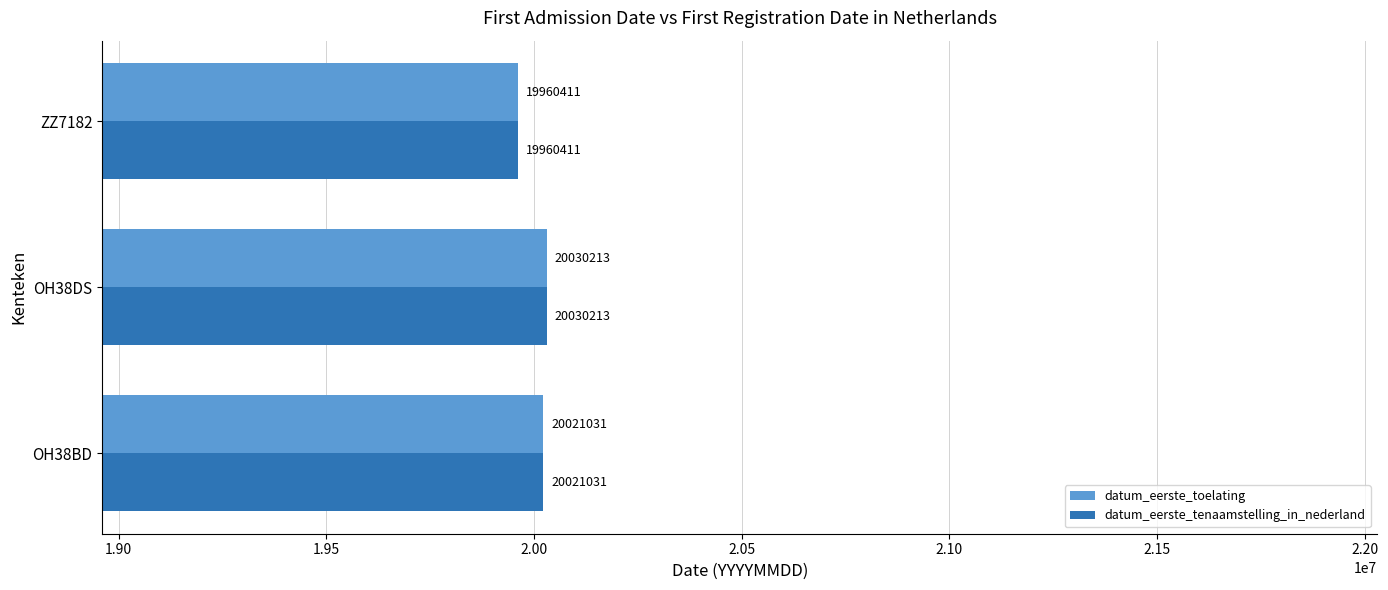

List the labels in order of datum_eerste_tenaamstelling_in_nederland value, smallest first.

ZZ7182, OH38BD, OH38DS